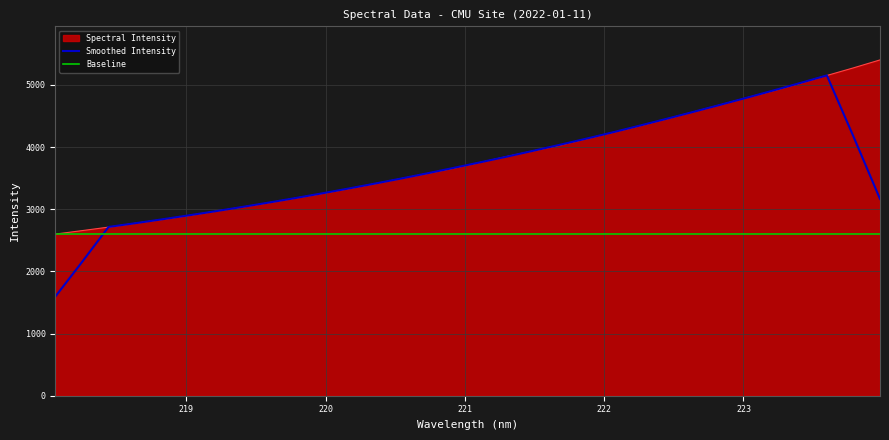

List the series in order of their peak value, highest first.

Spectral Intensity, Smoothed Intensity, Baseline